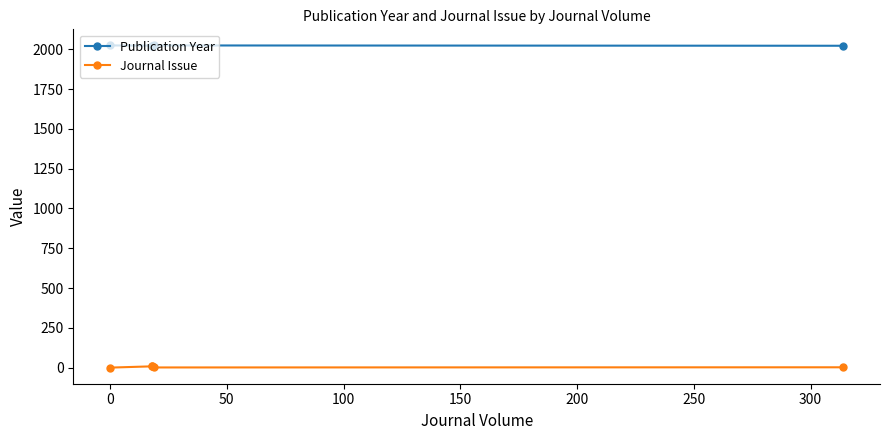

Count the Publication Year values in the range 2023 to 2024.

4